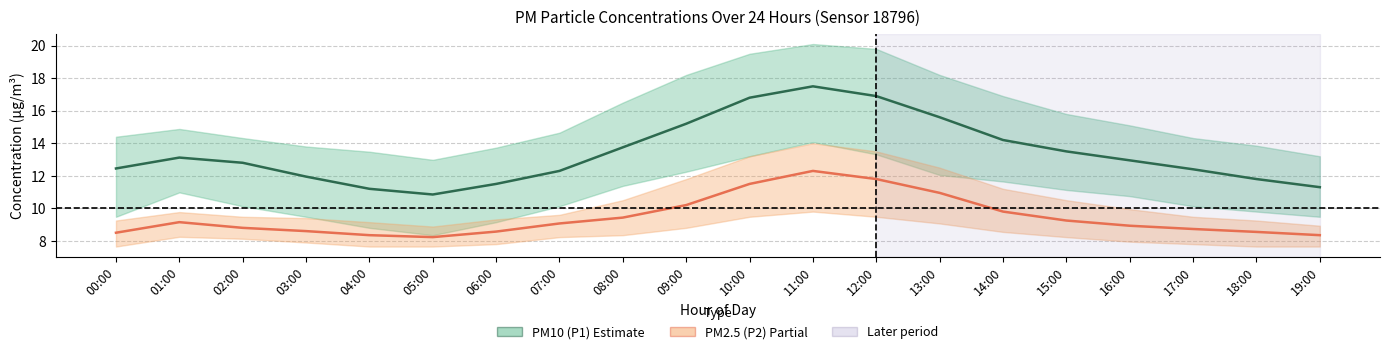

What is the difference between the maximum and minimum values in the PM10 (P1) center series?

6.7